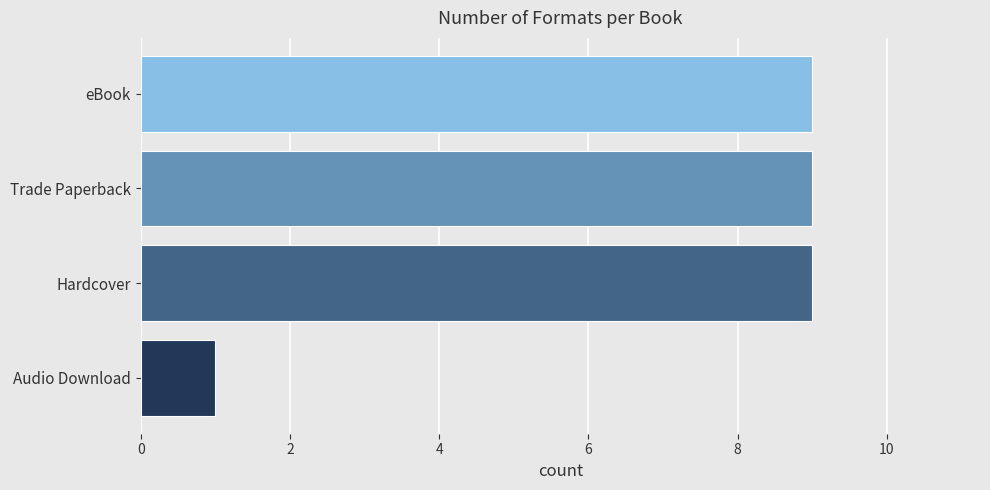

What is the ratio of the value at eBook to the value at Trade Paperback?

1.0